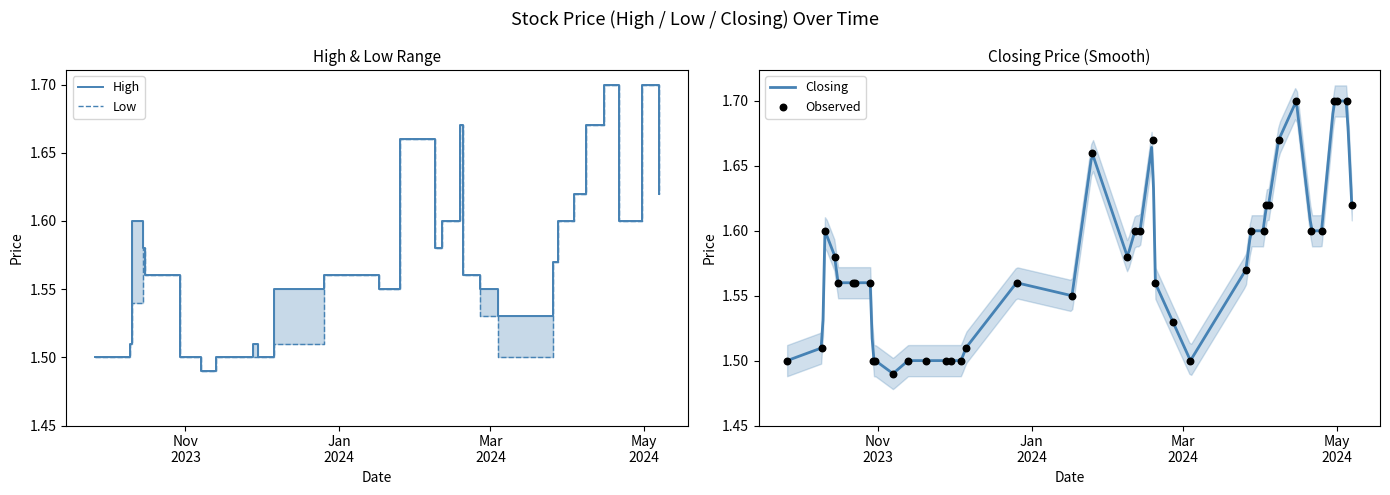

Which series contains the highest Y value?

High